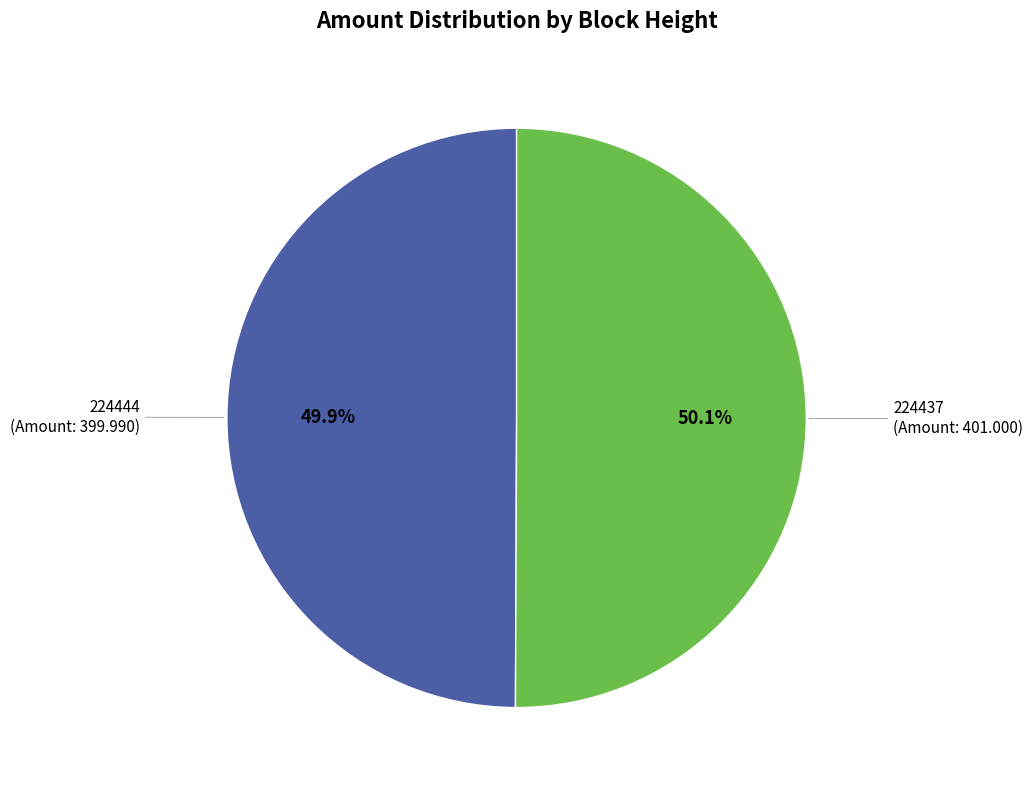

Does any single category account for the majority?

Yes